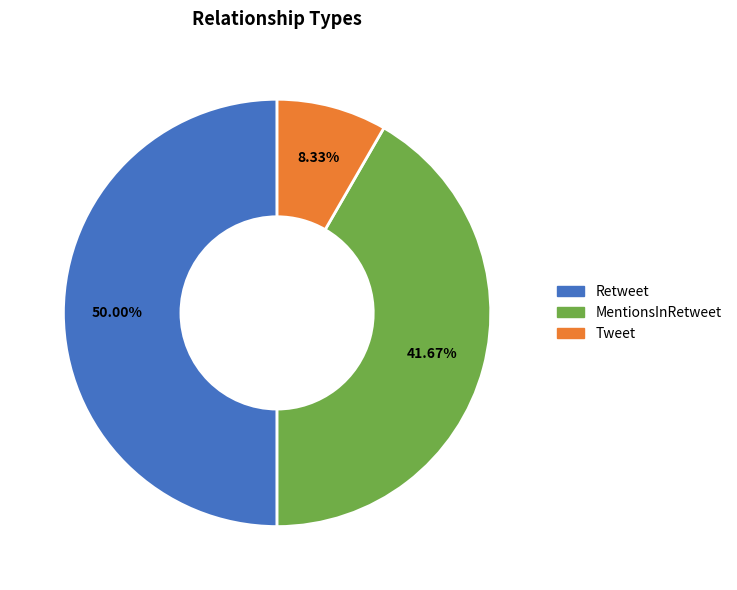

Do Retweet and MentionsInRetweet together represent more than half of the pie?

Yes